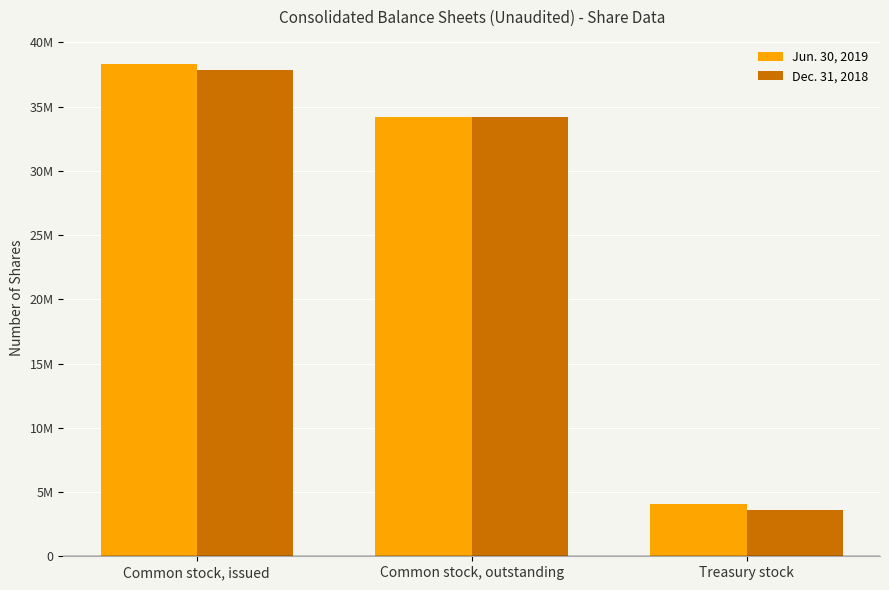

What are all the series names shown in the legend?

Jun. 30, 2019, Dec. 31, 2018